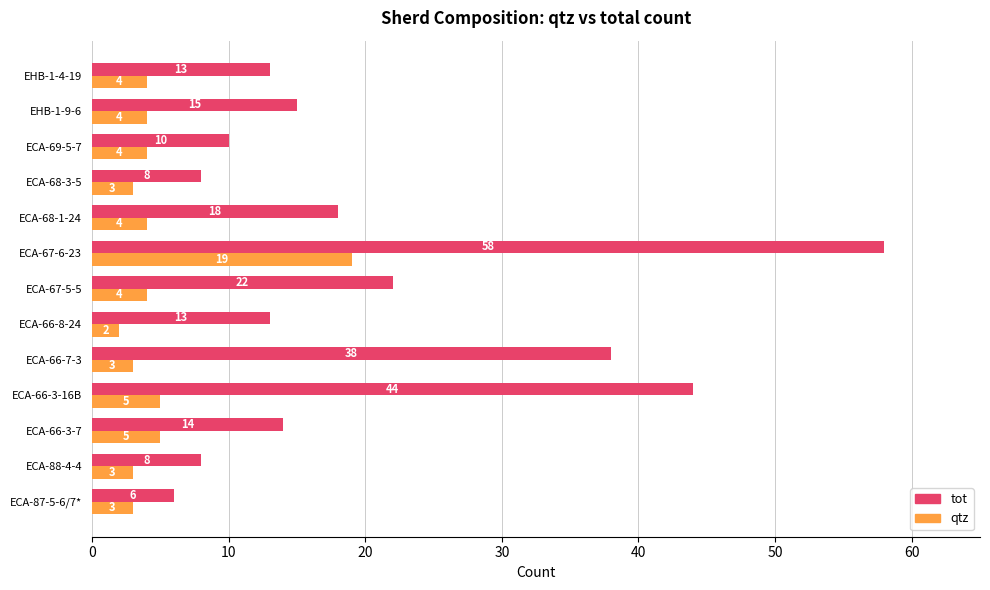

At which label does qtz reach its minimum?

ECA-66-8-24